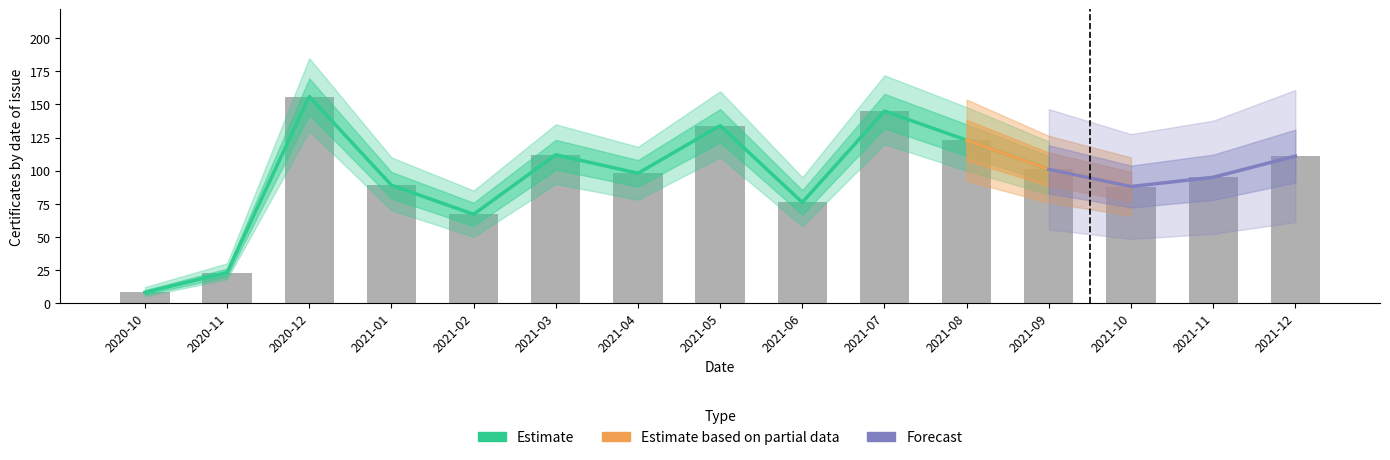

How many distinct data groups are displayed?

4